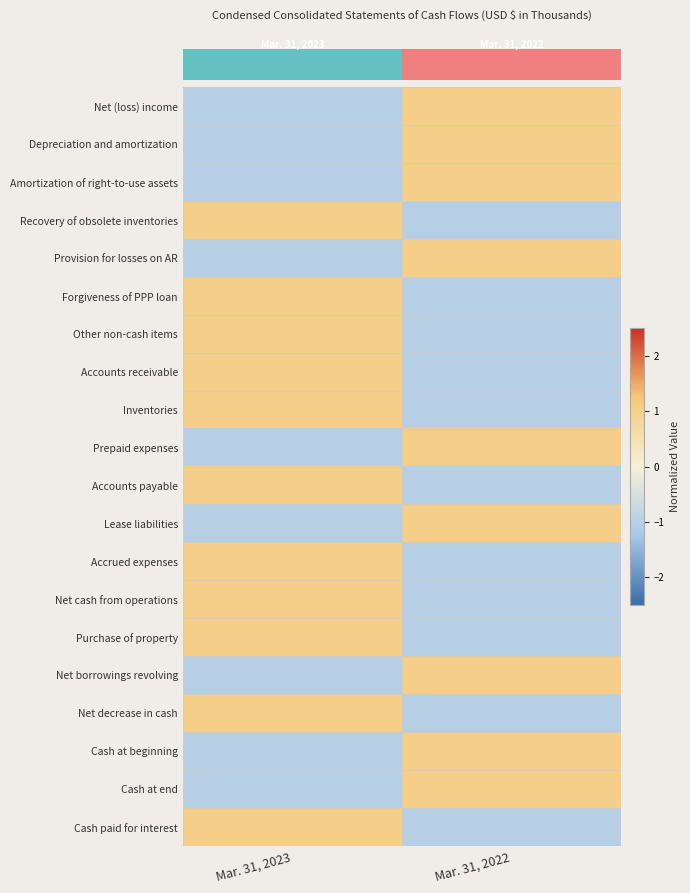

At which category does the chart reach its peak across all series?

Mar. 31, 2022